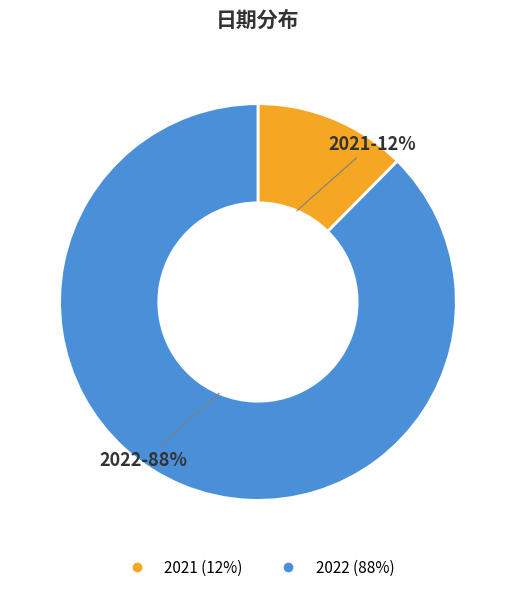

Do 2021 and 2022 together represent more than half of the pie?

Yes